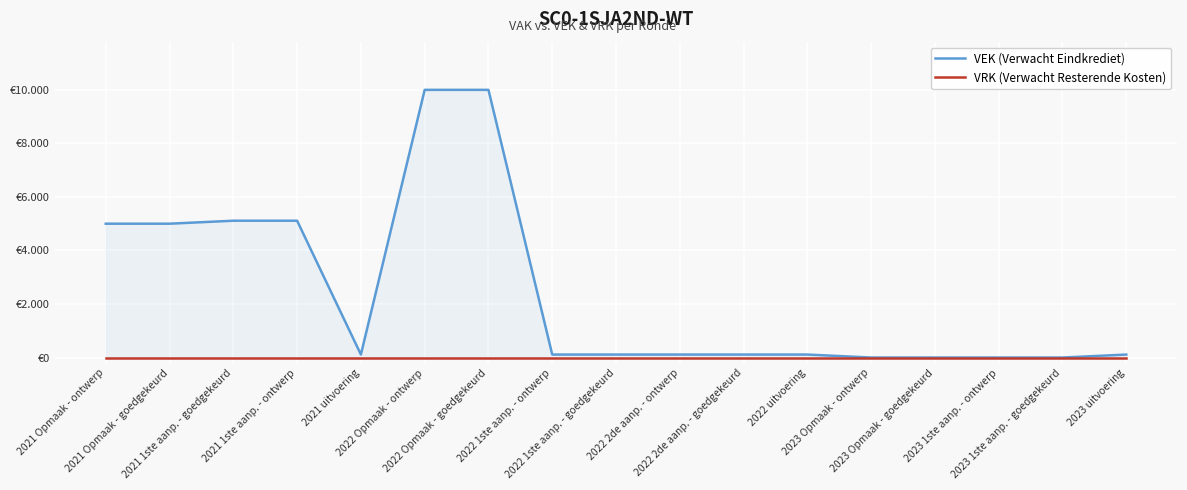

True or false: VEK (Verwacht Eindkrediet) has a value of 111 at 2023 uitvoering.

True